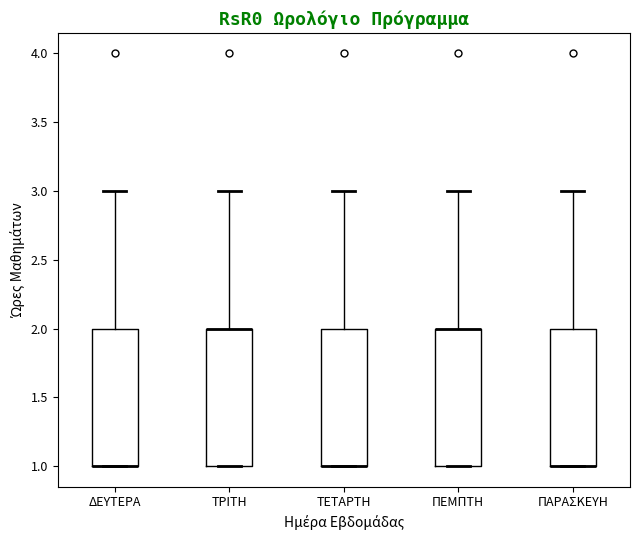

Reading left to right, read every box against the y-axis: the position of its median line, the range the box covers, and the ends of its whiskers. The values are not printed on the chart, so give them approximately, as read against the axis.

ΔΕΥΤΕΡΑ: median 1 (drawn on the box's lower edge), box 1 to 2, whiskers 1 to 3
ΤΡΙΤΗ: median 2 (drawn on the box's upper edge), box 1 to 2, whiskers 1 to 3
ΤΕΤΑΡΤΗ: median 1 (drawn on the box's lower edge), box 1 to 2, whiskers 1 to 3
ΠΕΜΠΤΗ: median 2 (drawn on the box's upper edge), box 1 to 2, whiskers 1 to 3
ΠΑΡΑΣΚΕΥΗ: median 1 (drawn on the box's lower edge), box 1 to 2, whiskers 1 to 3